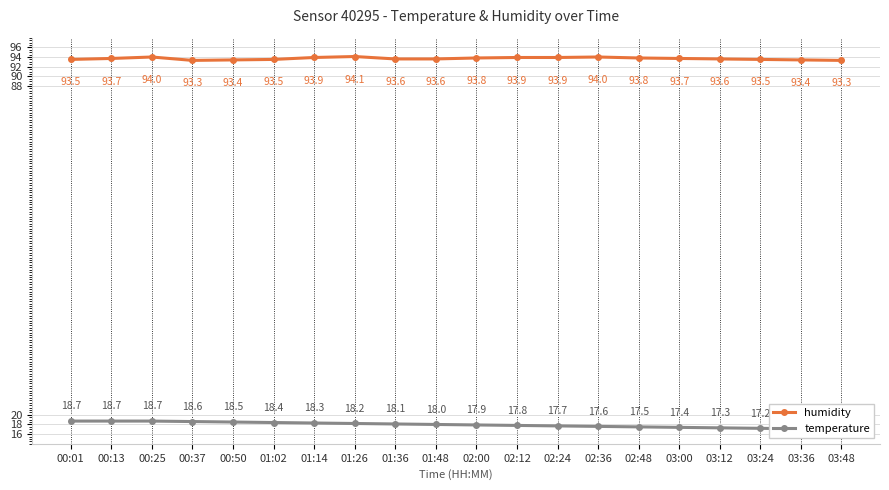

Which category has the lowest value across all series?

03:48